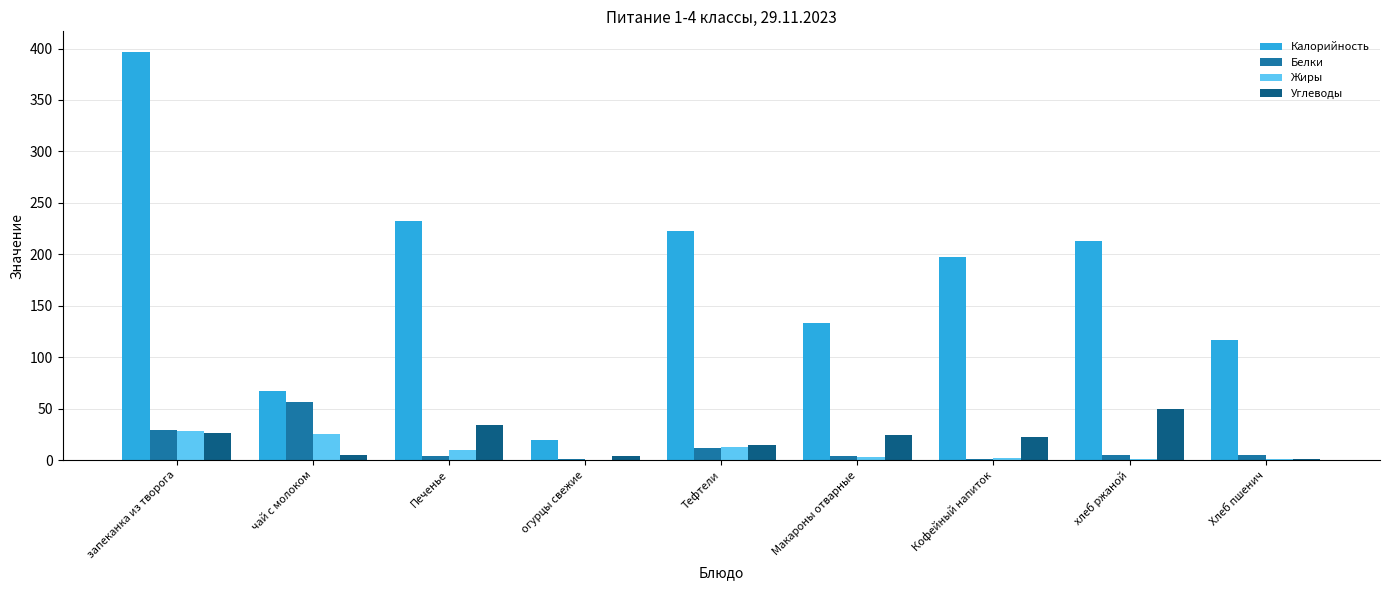

What is the sum of all Калорийность values?

1599.3